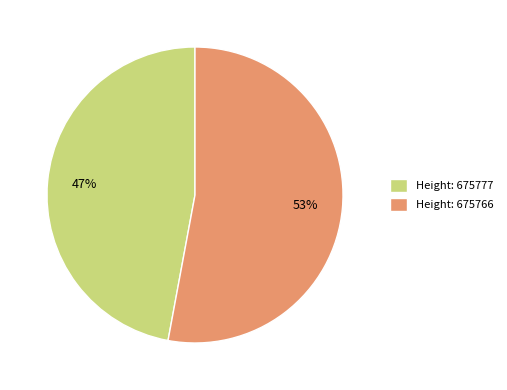

Which has a higher value, Height: 675777 or Height: 675766?

Height: 675766